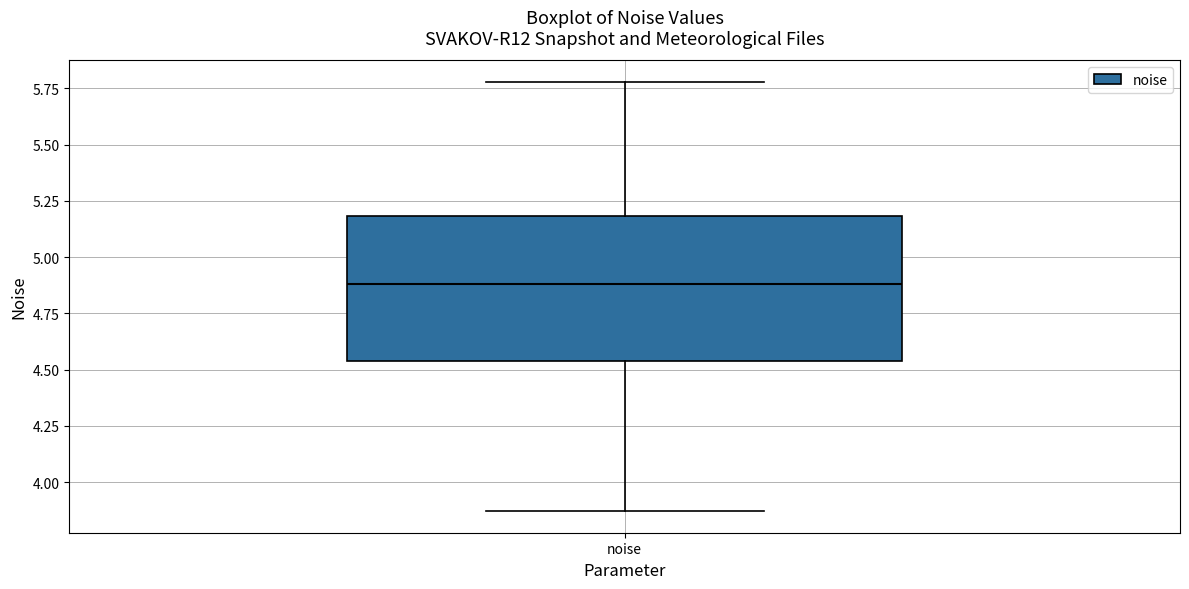

Read this box plot against the y-axis: the position of the median line, the range covered by the box, and the ends of both whiskers. The values are not printed on the chart, so give them approximately, as read against the axis.

median 4.90, box 4.55 to 5.20, whiskers 3.85 to 5.80